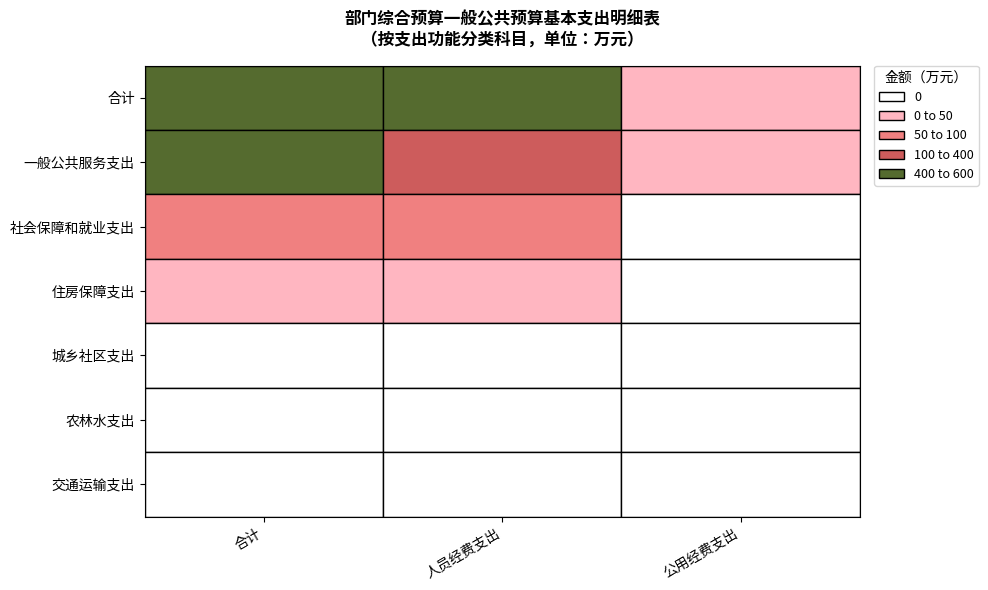

What is the sum of all 住房保障支出 values?

100.0